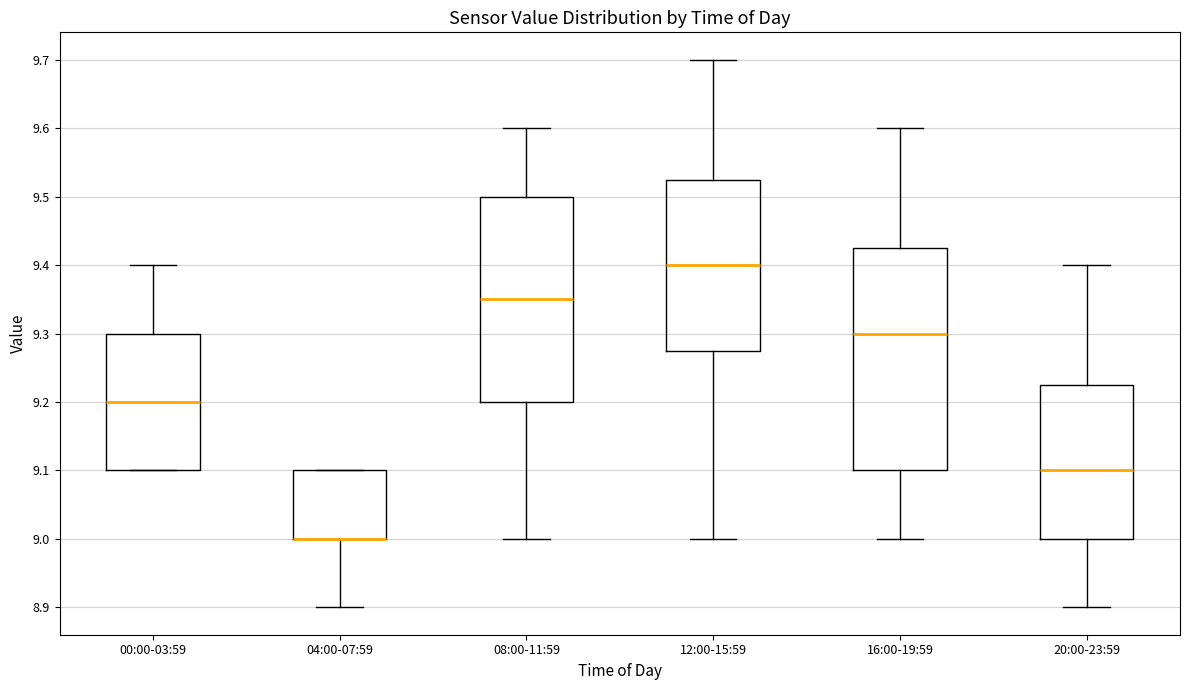

Which box is the tallest, from its lower edge to its upper edge?

16:00-19:59